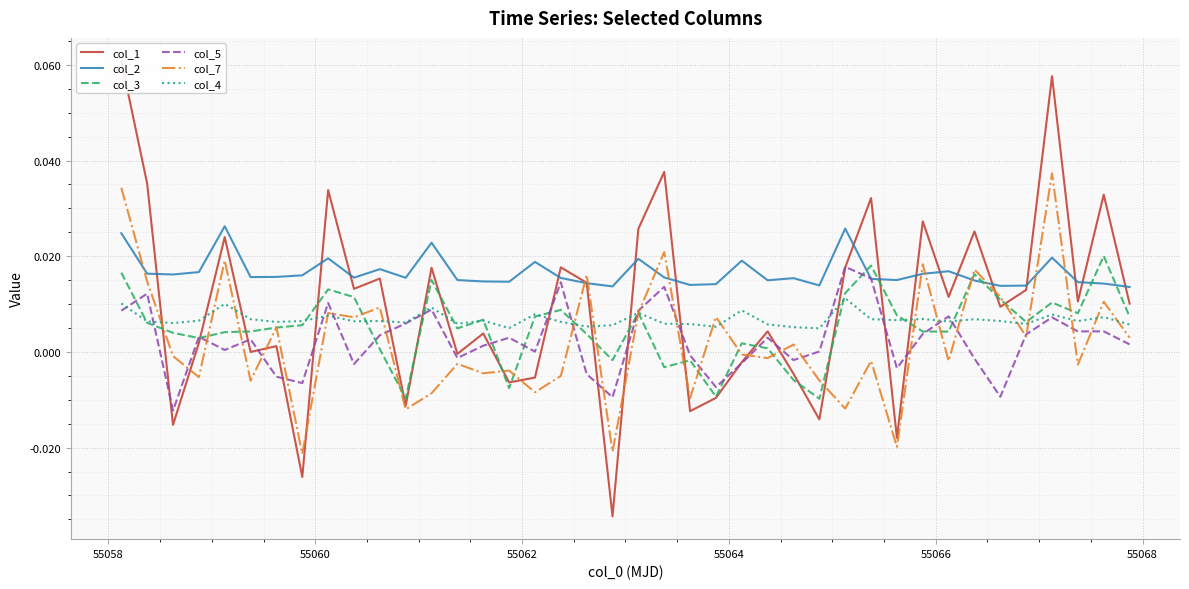

How many lines are shown in the chart?

6